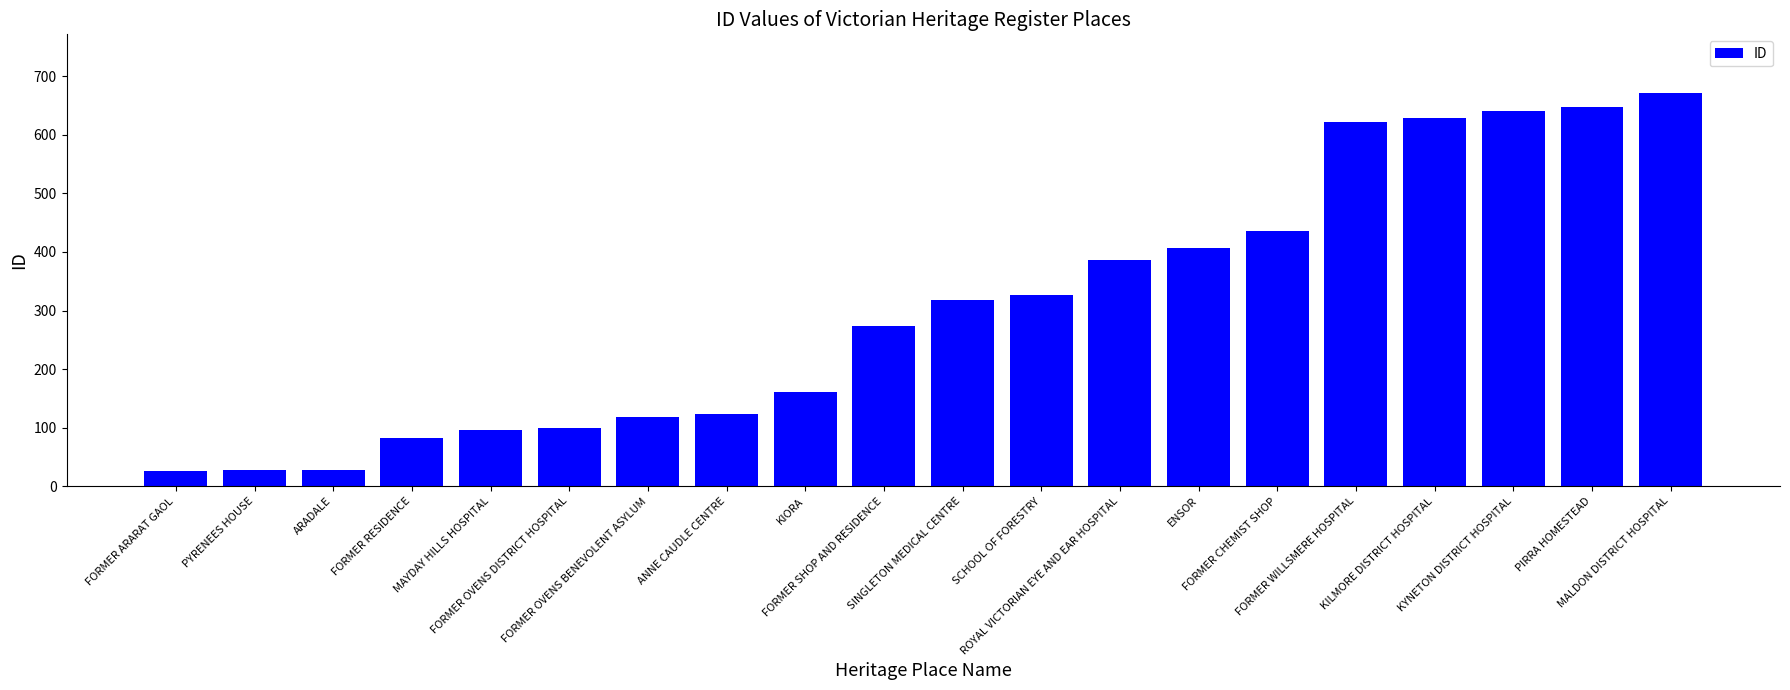

What is the maximum value shown in the chart?

671